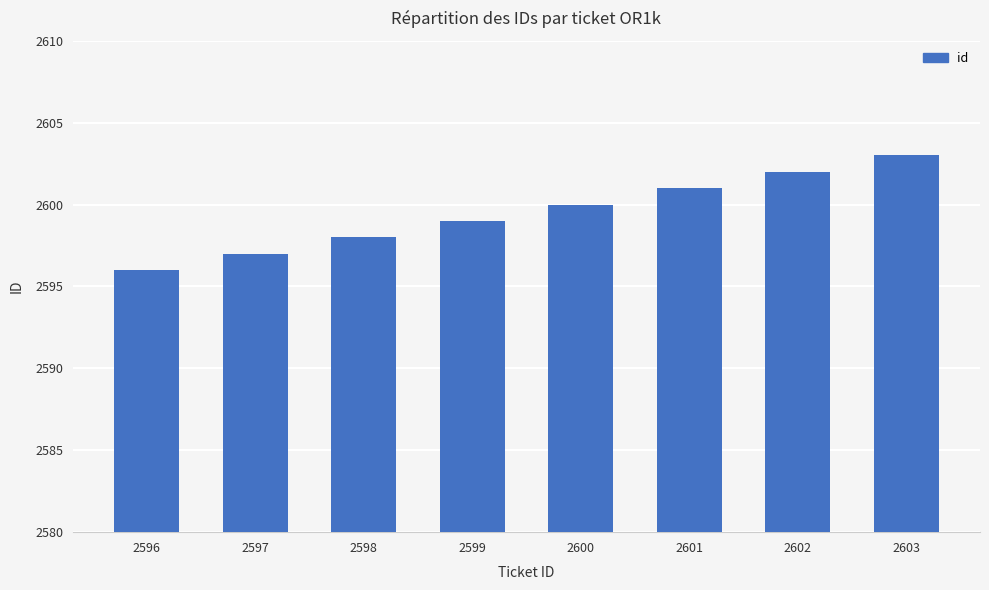

Which category has the highest value across all series?

2603